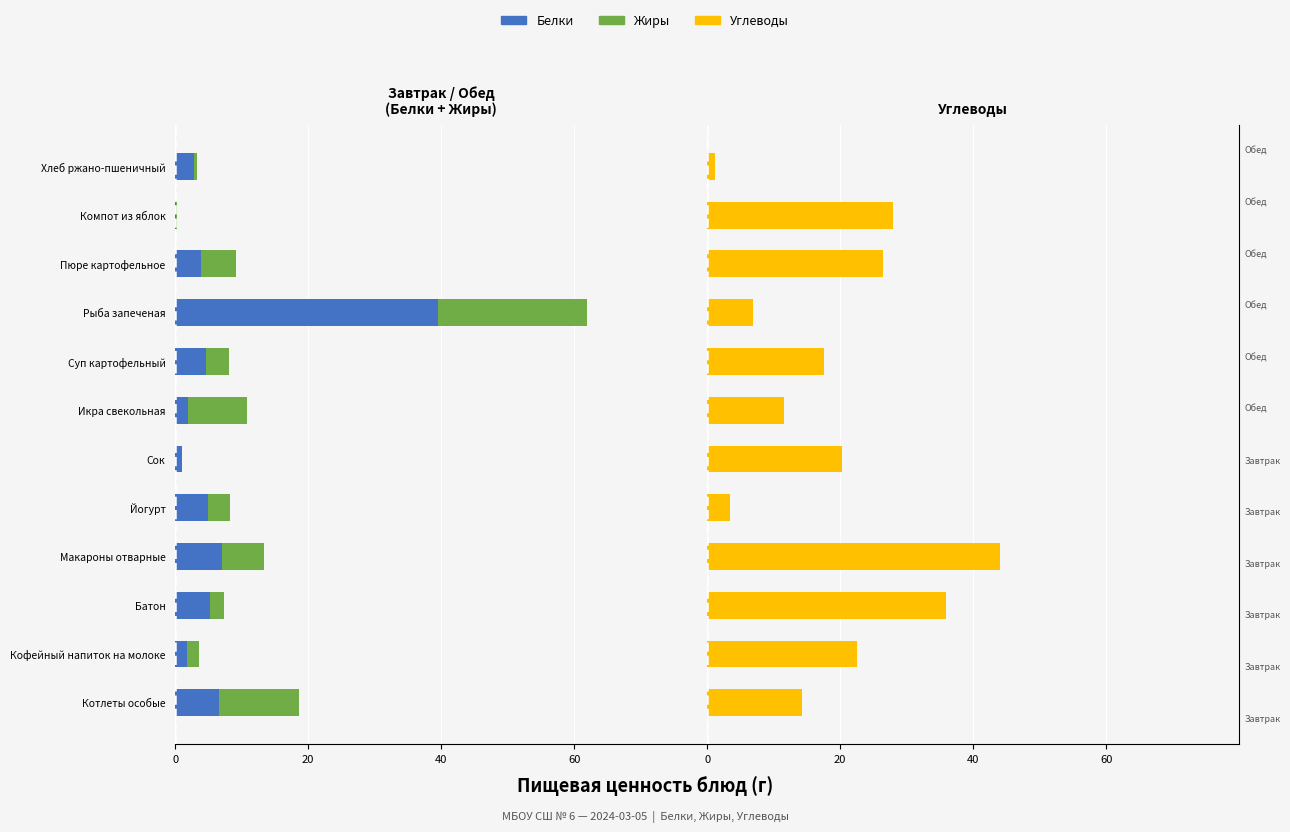

Which series has the largest total across all categories?

Углеводы